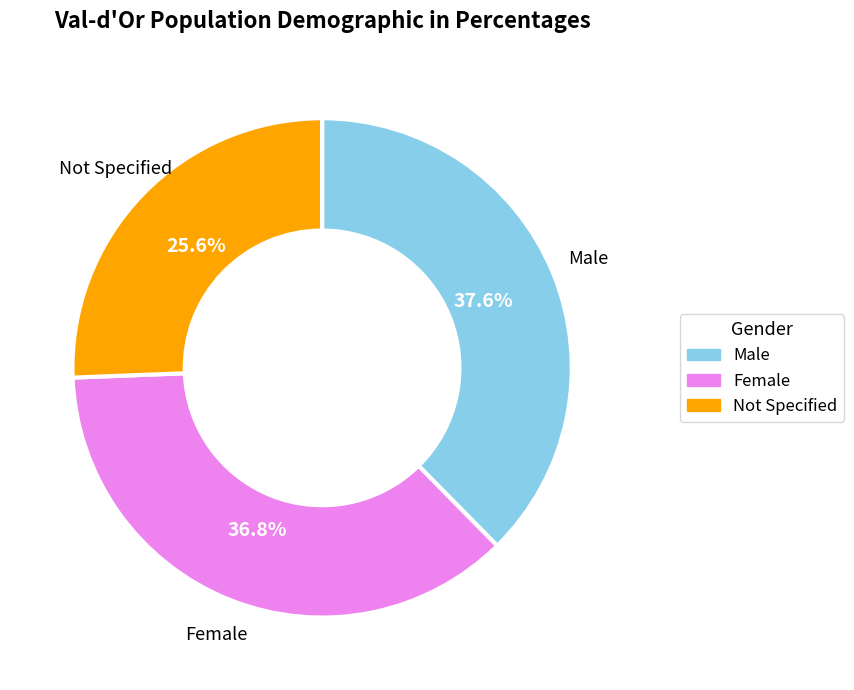

Does any single category account for the majority?

No